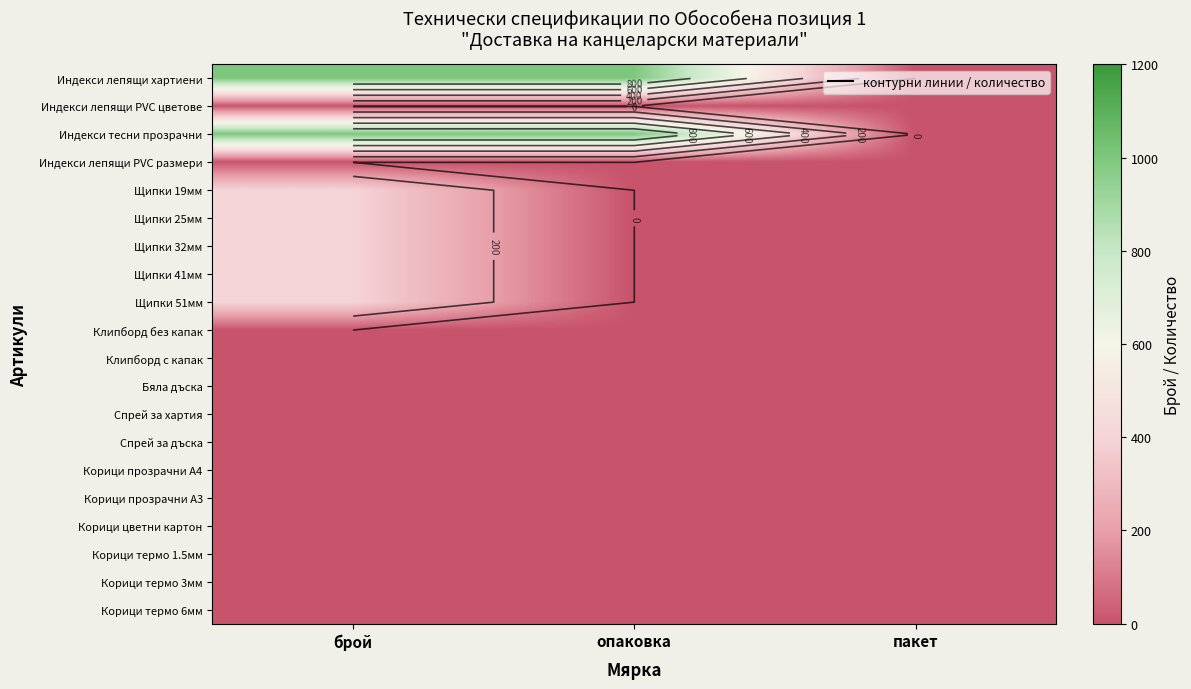

Which series changed the most between опаковка and пакет?

Индекси лепящи хартиени